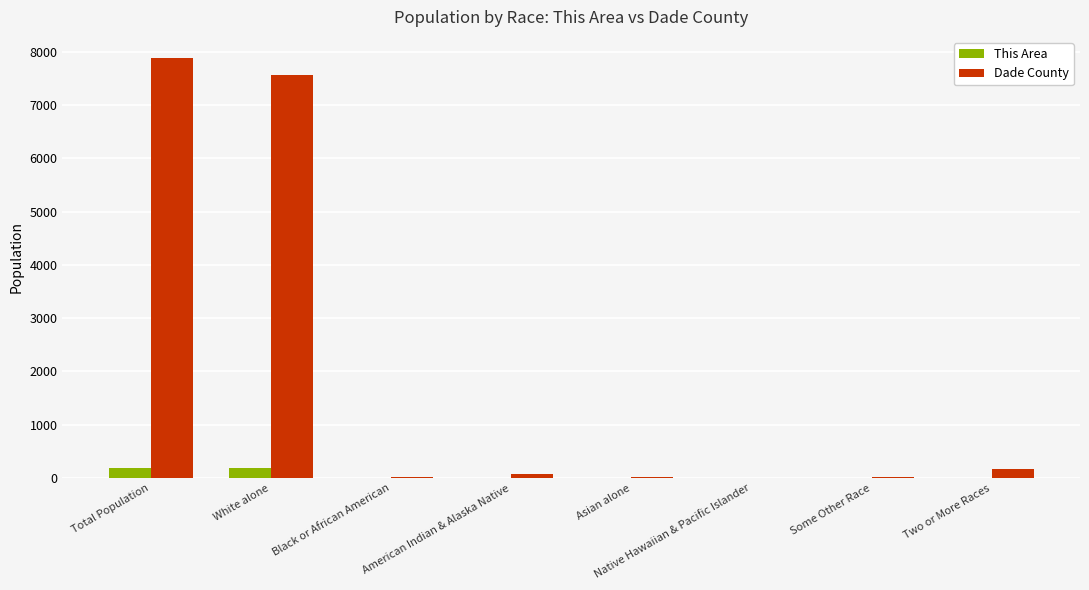

Which series has the largest total across all categories?

Dade County